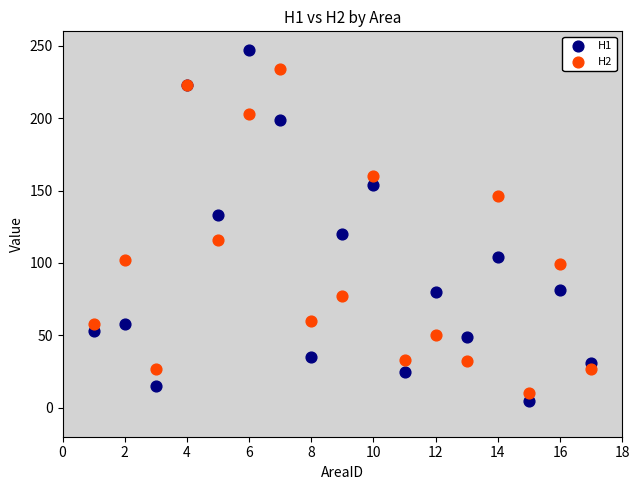

Which series contains the lowest Y value?

H1